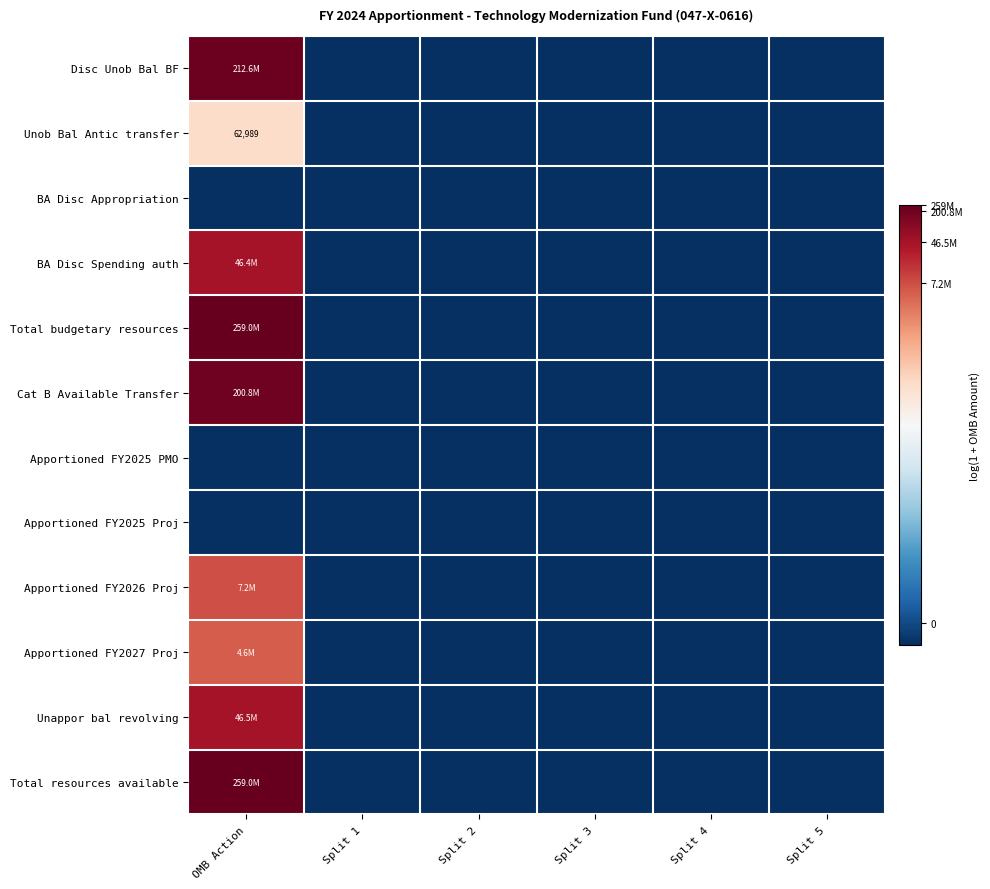

Rank the series at Split 5 from highest to lowest value.

Disc Unob Bal BF, Unob Bal Antic transfer, BA Disc Appropriation, BA Disc Spending auth, Total budgetary resources, Cat B Available Transfer, Apportioned FY2025 PMO, Apportioned FY2025 Proj, Apportioned FY2026 Proj, Apportioned FY2027 Proj, Unappor bal revolving, Total resources available